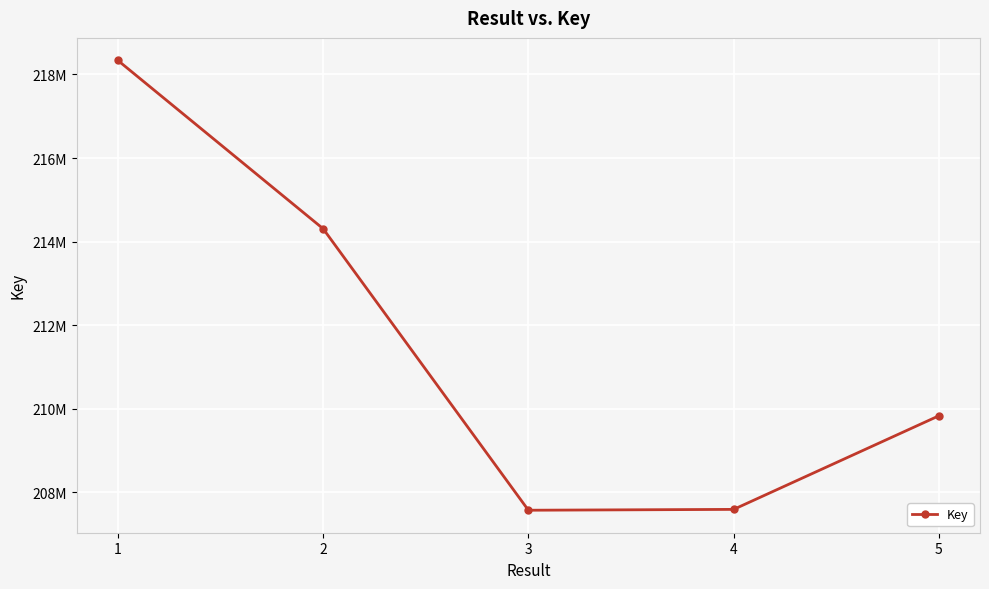

Does the chart have visible grid lines?

Yes